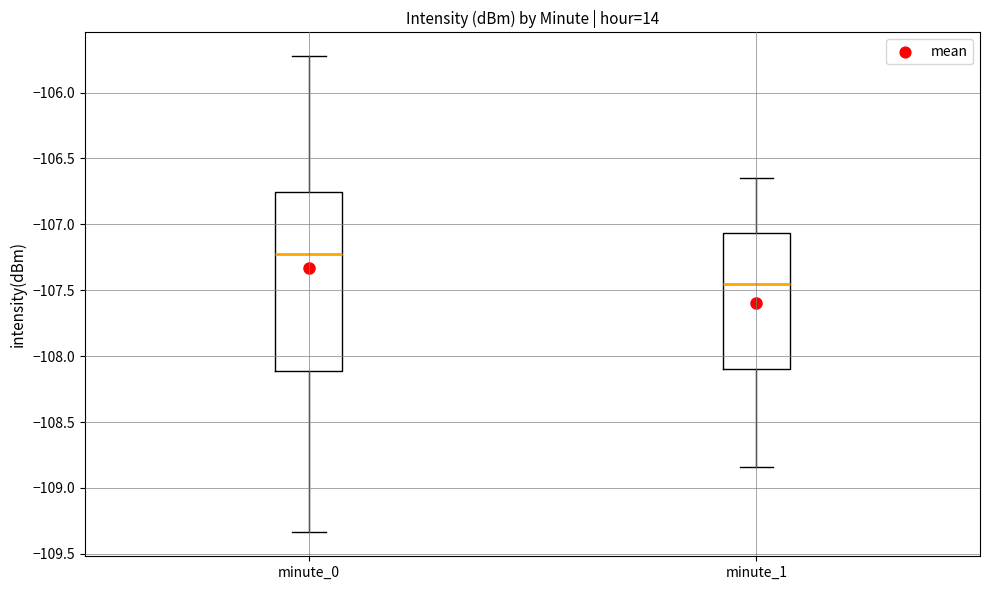

Which box is the tallest, from its lower edge to its upper edge?

minute_0